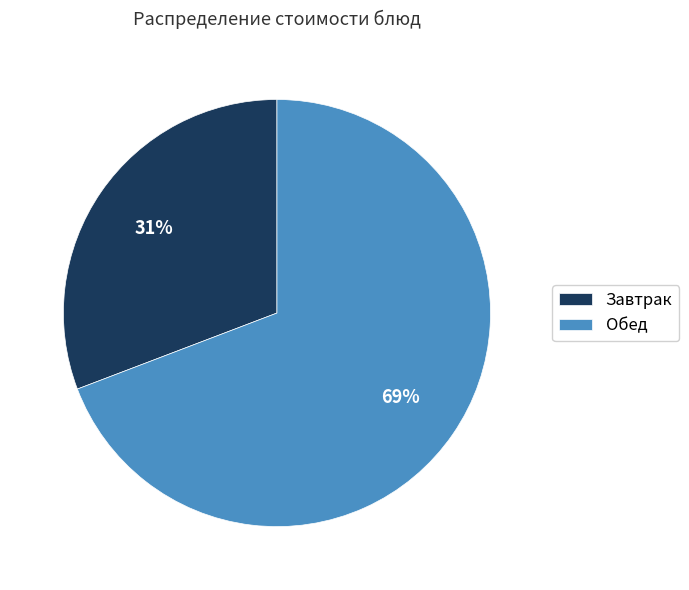

Which slice is the largest?

Обед